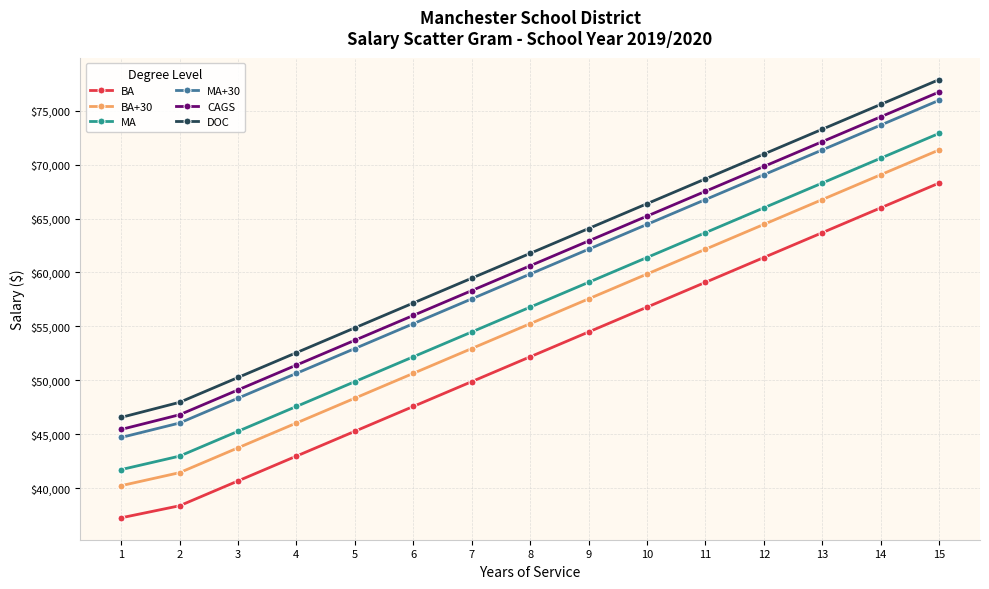

What is the spread (max minus min) of values at 5?

9592.4